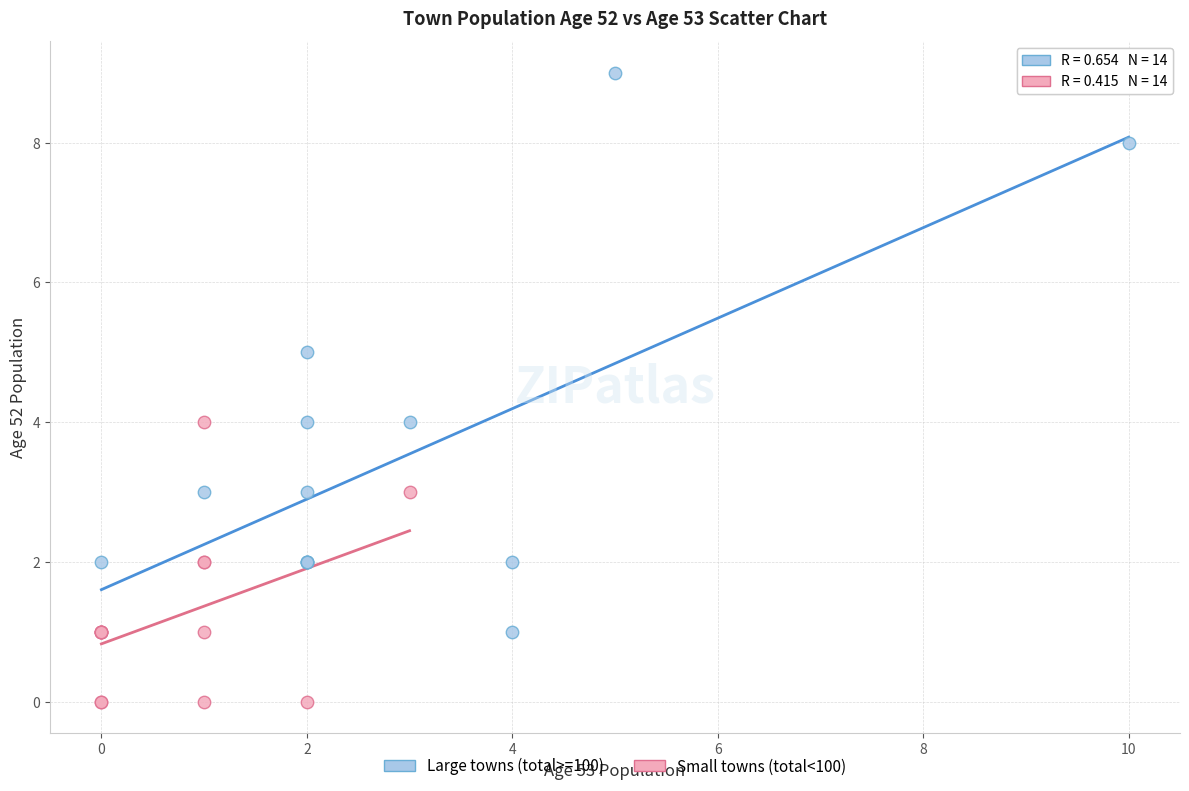

Which series has the largest Y range (max minus min)?

Large towns (total>=100)